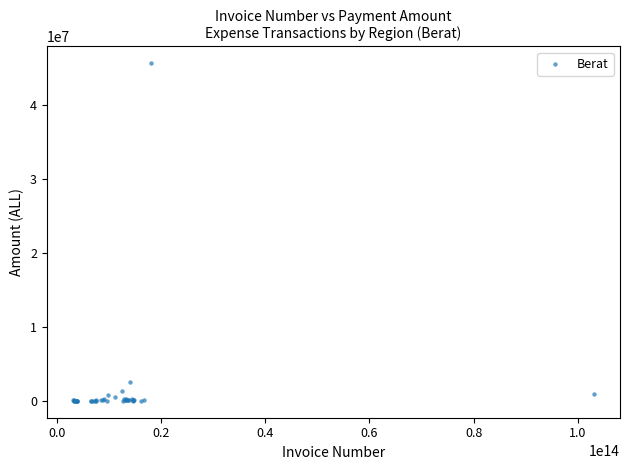

What Y value in the scatter plot is closest to 22847620?

2580536